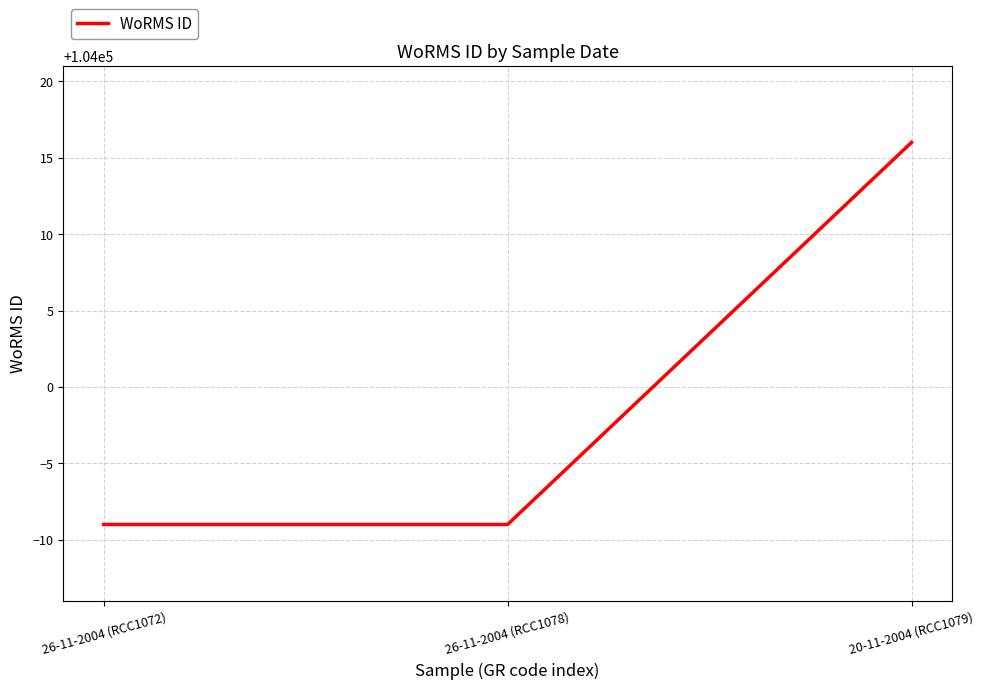

The value at 26-11-2004 (RCC1078) is 27592. True or false?

False